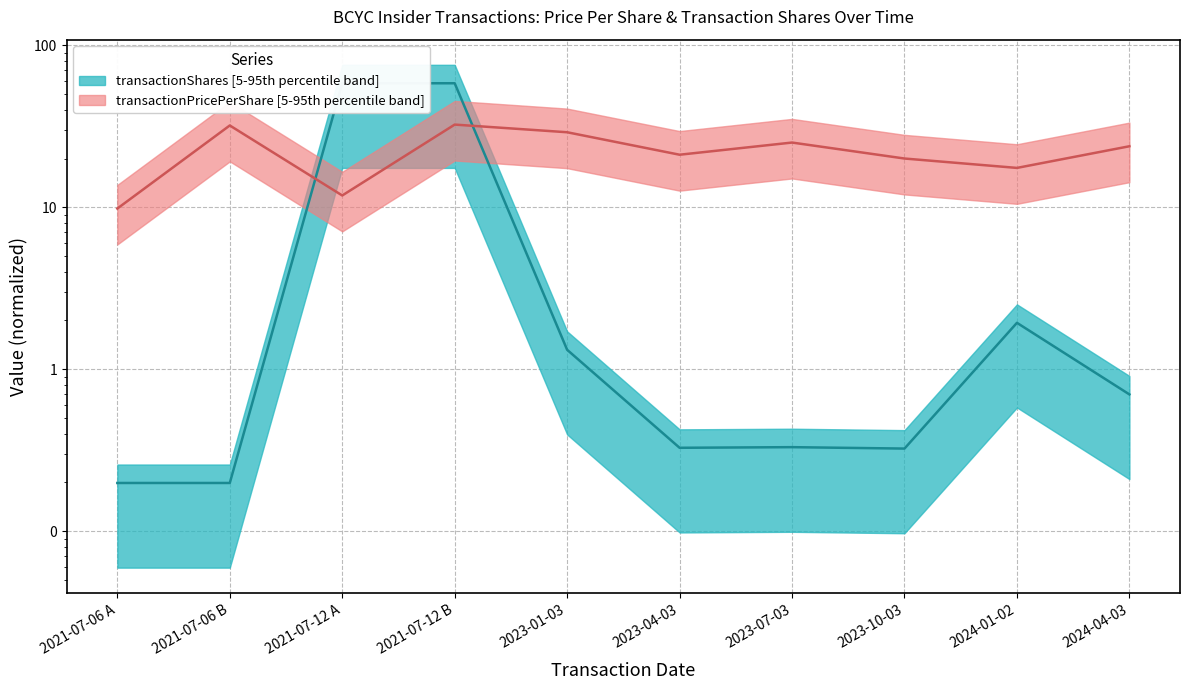

Between 2021-07-06 A and 2021-07-12 B, which series saw the biggest shift?

transactionShares